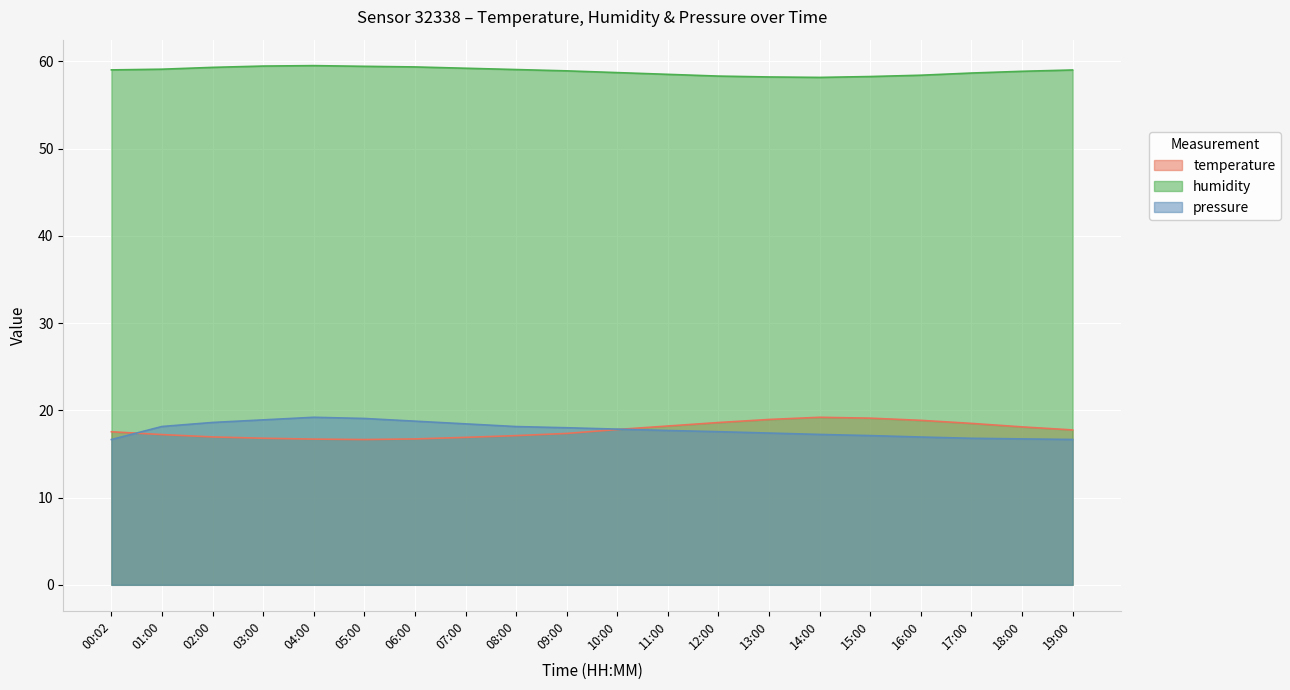

Reading left to right, list all the values displayed in this chart.

temperature: 17.5	17.2	16.9	16.8	16.7	16.6	16.7	16.9	17.1	17.4	17.8	18.2	18.6	18.9	19.2	19.1	18.9	18.5	18.1	17.8
humidity: 59.0	59.1	59.3	59.5	59.5	59.4	59.4	59.2	59.0	58.9	58.7	58.5	58.3	58.2	58.1	58.2	58.4	58.6	58.9	59.0
pressure_norm: 16.6	18.1	18.6	18.9	19.2	19.1	18.8	18.4	18.1	18.0	17.8	17.7	17.5	17.4	17.2	17.1	16.9	16.8	16.7	16.7